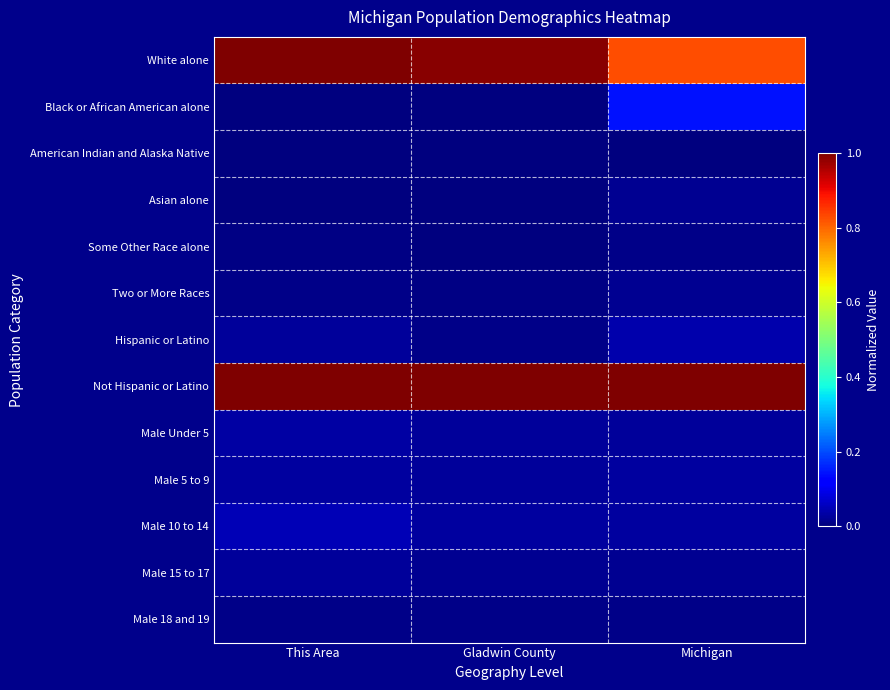

Reading left to right, extract all data points from this chart.

White alone: This Area=1.0	Gladwin County=1.0	Michigan=0.8
Black or African American alone: This Area=0.0	Gladwin County=0.0	Michigan=0.1
American Indian and Alaska Native: This Area=0.0	Gladwin County=0.0	Michigan=0.0
Asian alone: This Area=0.0	Gladwin County=0.0	Michigan=0.0
Some Other Race alone: This Area=0.0	Gladwin County=0.0	Michigan=0.0
Two or More Races: This Area=0.0	Gladwin County=0.0	Michigan=0.0
Hispanic or Latino: This Area=0.0	Gladwin County=0.0	Michigan=0.0
Not Hispanic or Latino: This Area=1.0	Gladwin County=1.0	Michigan=1.0
Male Under 5: This Area=0.0	Gladwin County=0.0	Michigan=0.0
Male 5 to 9: This Area=0.0	Gladwin County=0.0	Michigan=0.0
Male 10 to 14: This Area=0.1	Gladwin County=0.0	Michigan=0.0
Male 15 to 17: This Area=0.0	Gladwin County=0.0	Michigan=0.0
Male 18 and 19: This Area=0.0	Gladwin County=0.0	Michigan=0.0